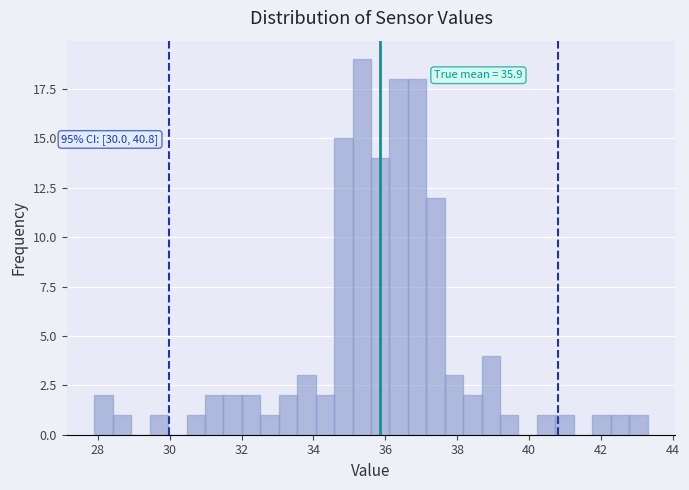

Around what value on the x-axis is the tallest bar? Give the approximate position of its centre, as read against the axis.

35.4